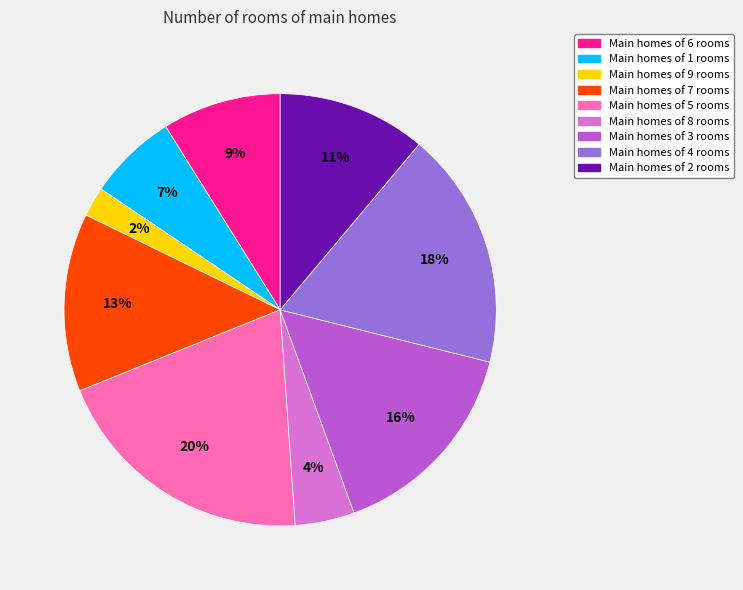

To the nearest percent, what is the average slice percentage?

11%